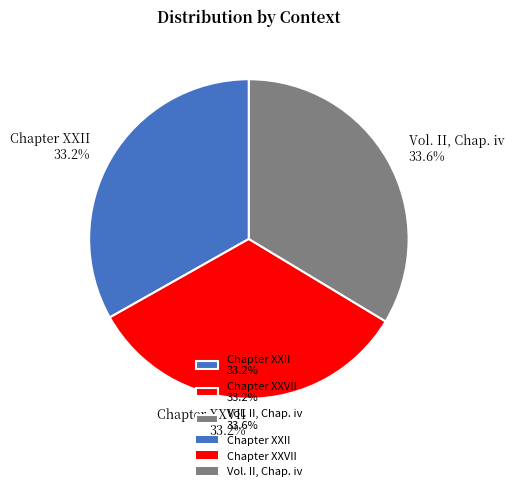

What is the ratio of the value at Chapter XXII 33.2% to the value at Vol. II, Chap. iv 33.6%?

1.0